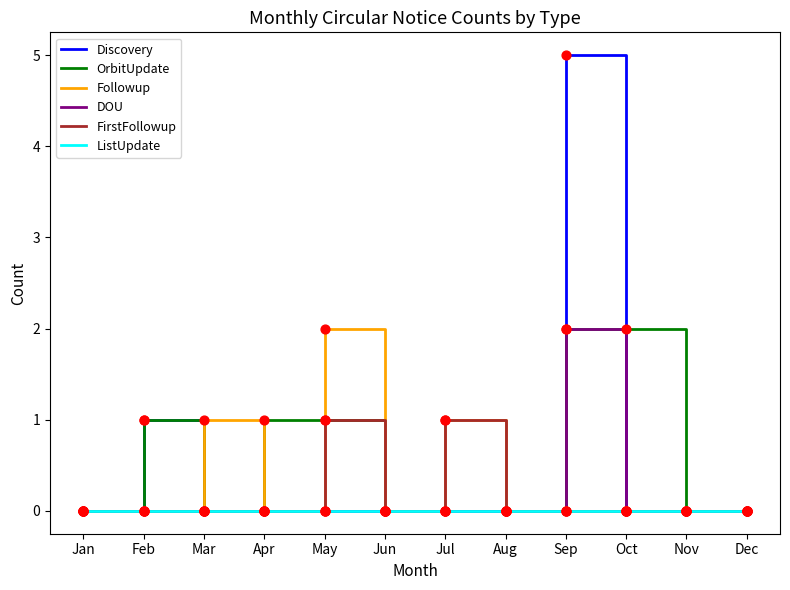

What are all the series names shown in the legend?

Discovery, OrbitUpdate, Followup, DOU, FirstFollowup, ListUpdate